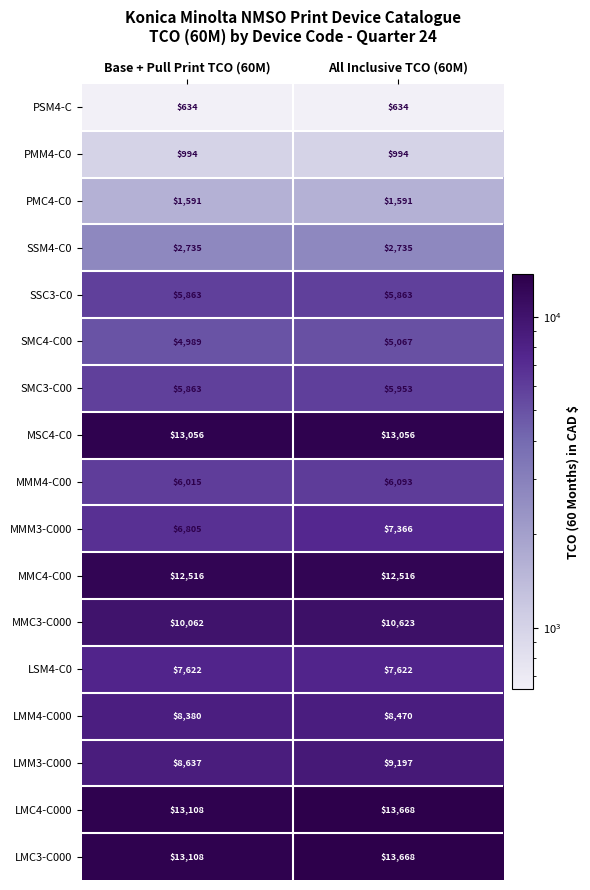

The LMC3-C000 series shows 3349 at All Inclusive TCO (60M). True or false?

False